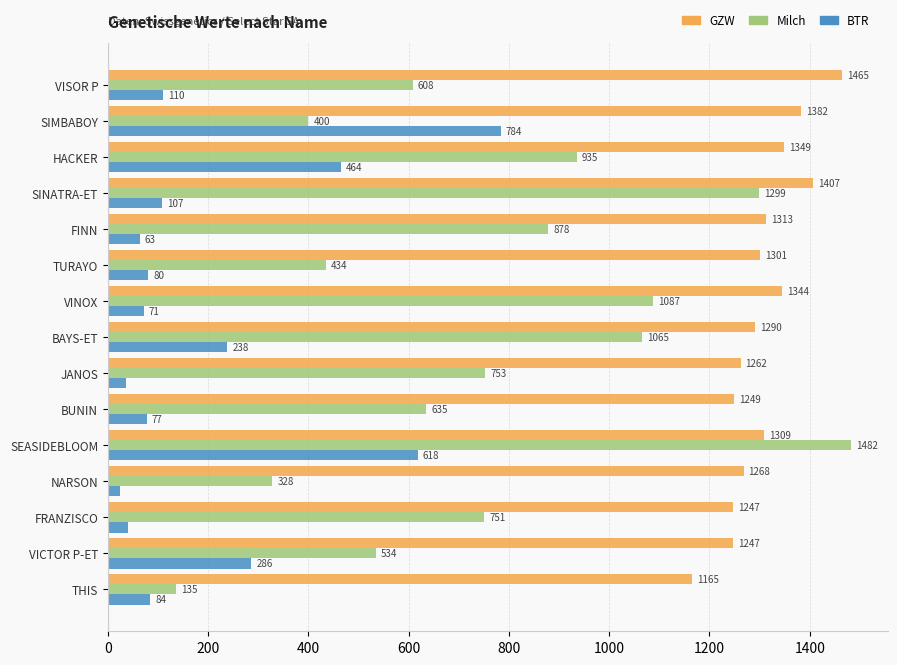

At which category is the sum across all series the highest?

SEASIDEBLOOM